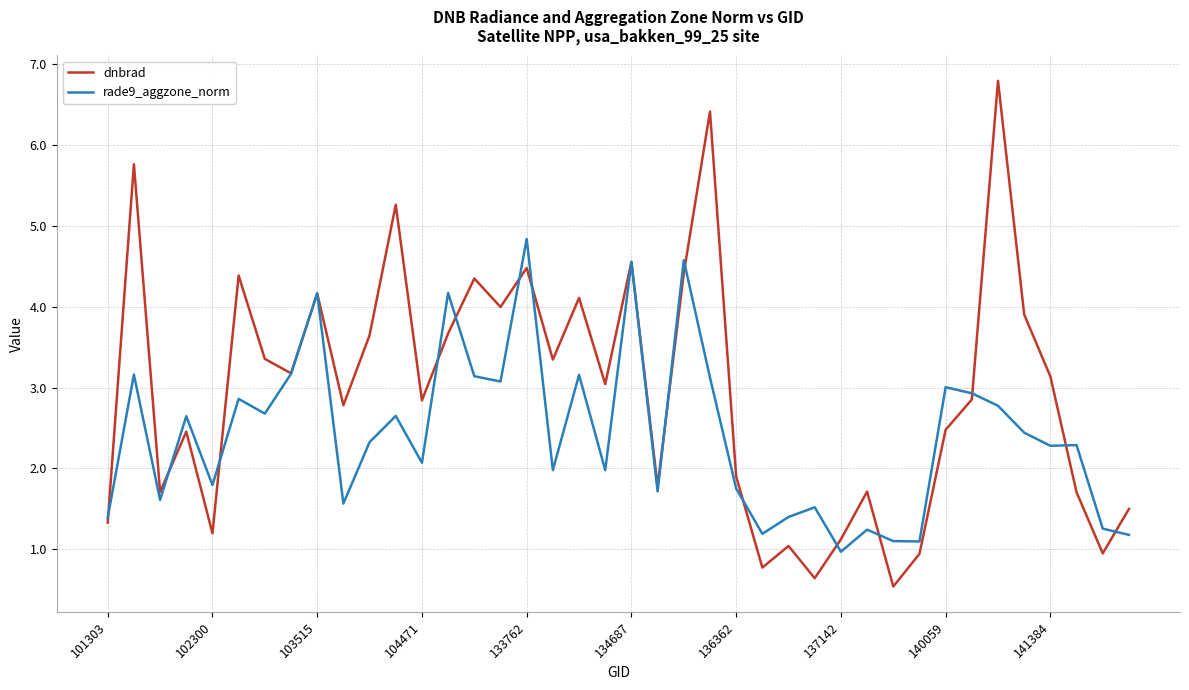

Which series has the widest spread of values?

dnbrad